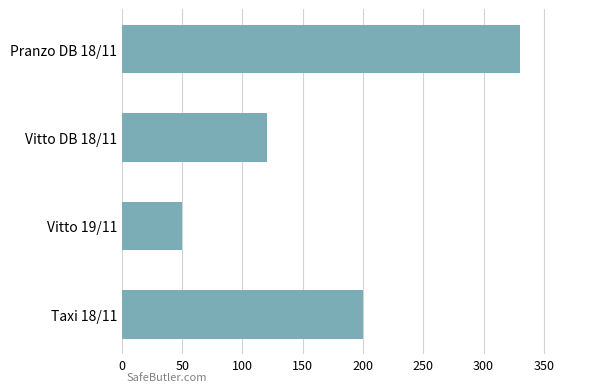

The value at Pranzo DB 18/11 is 330. True or false?

True